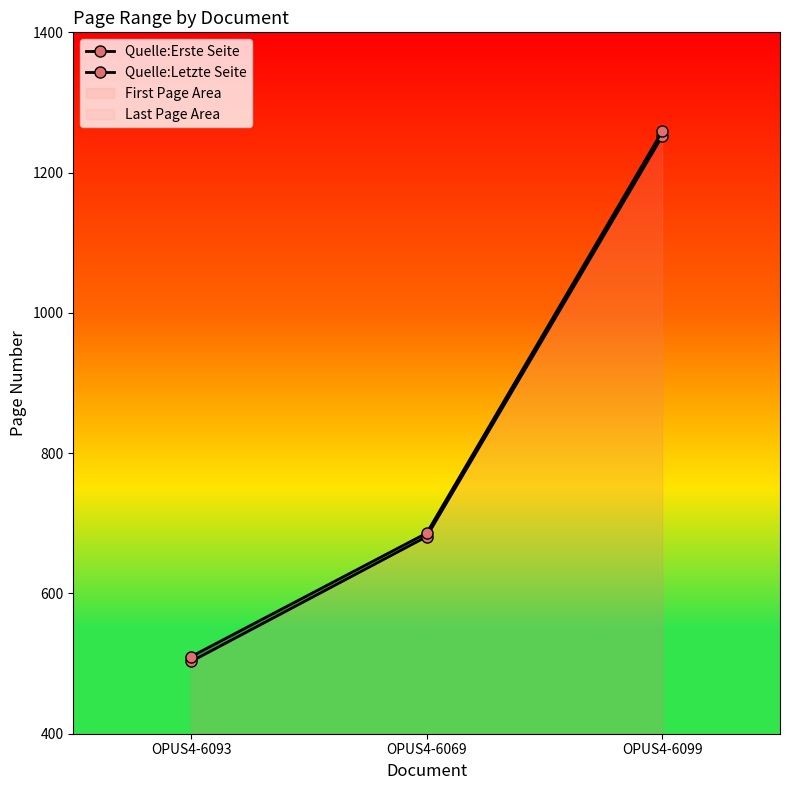

Rank the categories by Quelle:Erste Seite value from highest to lowest.

OPUS4-6099, OPUS4-6069, OPUS4-6093